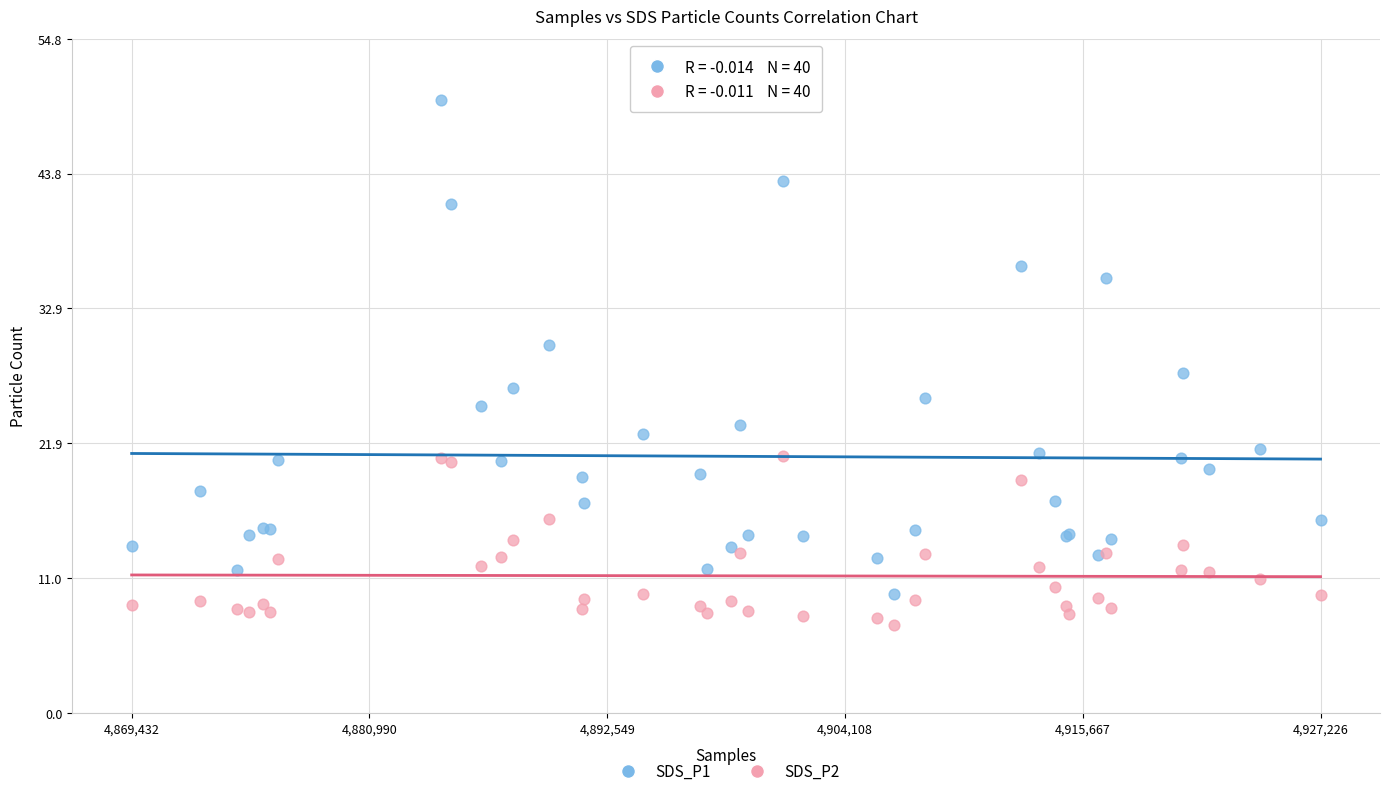

What are all the series names shown in the legend?

SDS_P1, SDS_P2